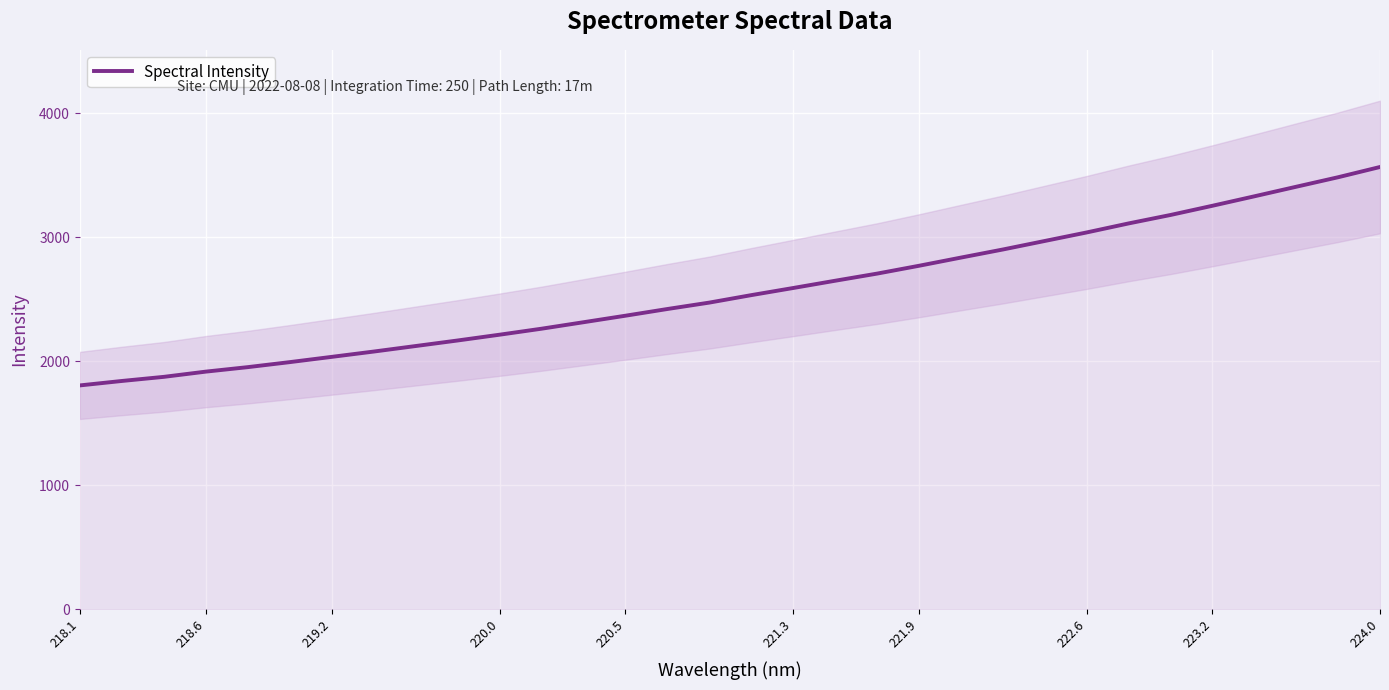

What is the lowest value of the Spectral Intensity series?

1804.6